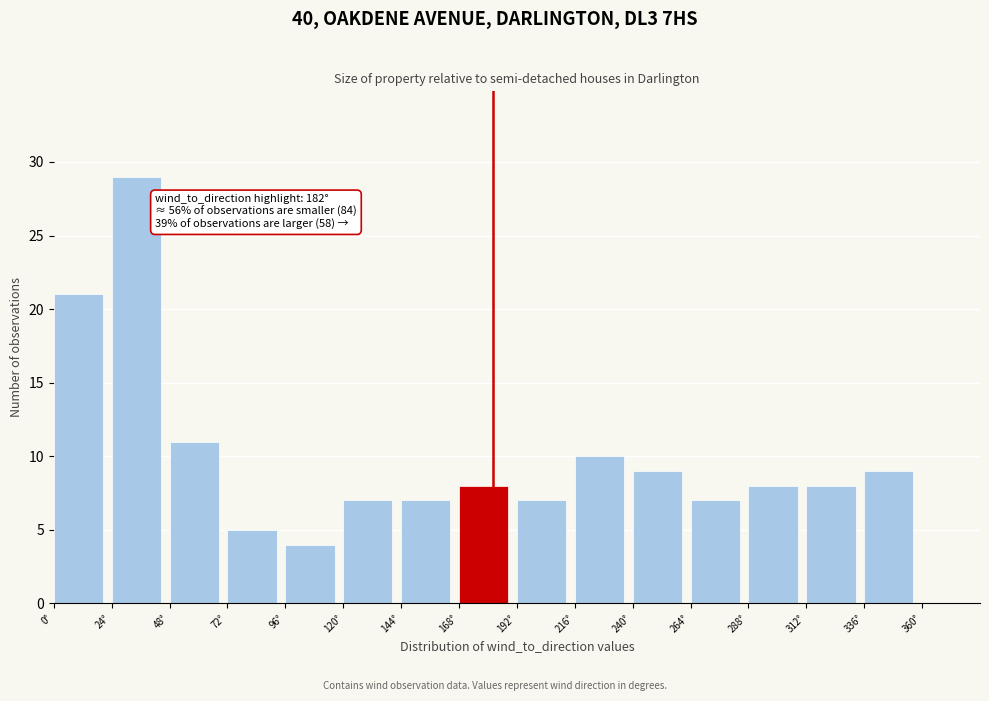

Over which range of the x-axis is the bar tallest?

24 to 48